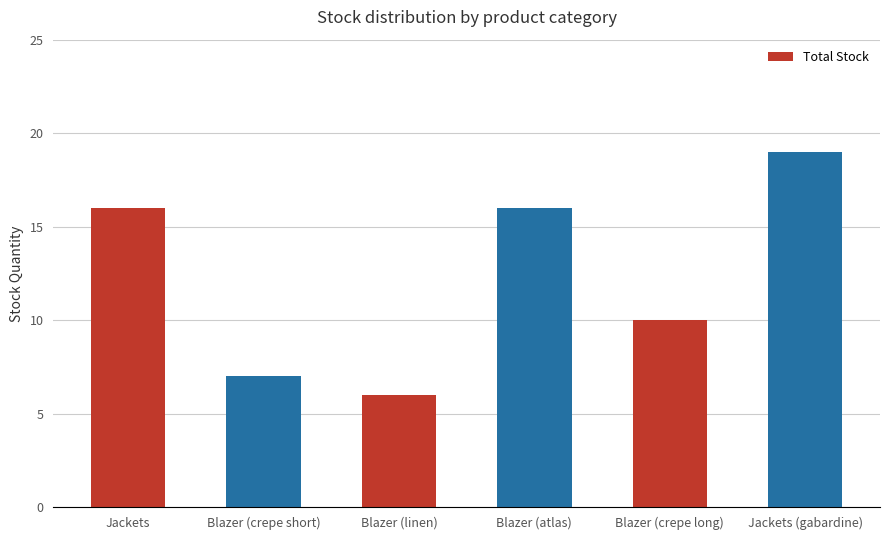

True or false: the data shows 17 at Blazer (crepe long).

False